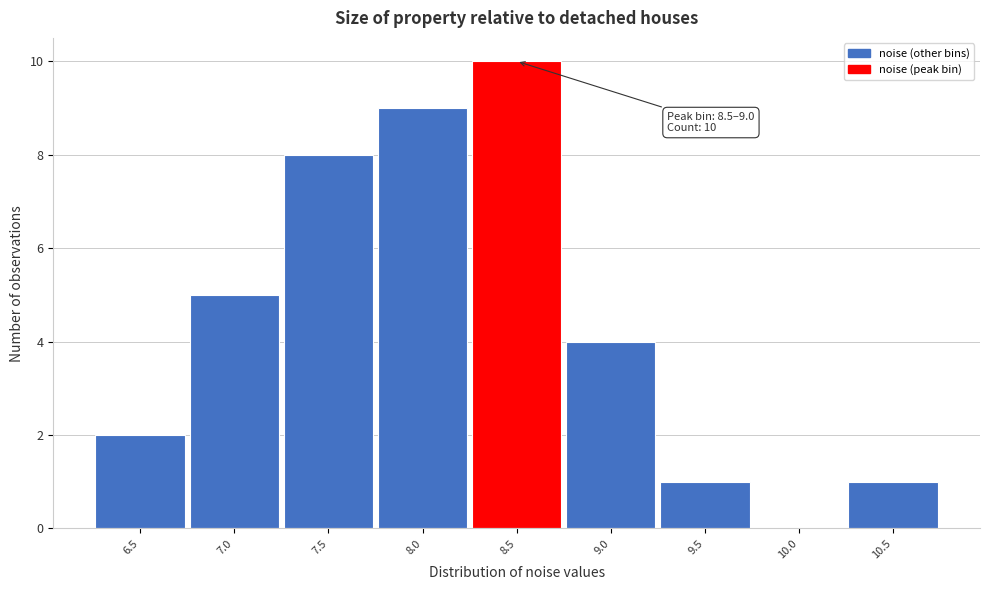

Reading right to left, list all the values displayed in this chart.

10.5=1	10.0=0	9.5=1	9.0=4	8.5=10	8.0=9	7.5=8	7.0=5	6.5=2